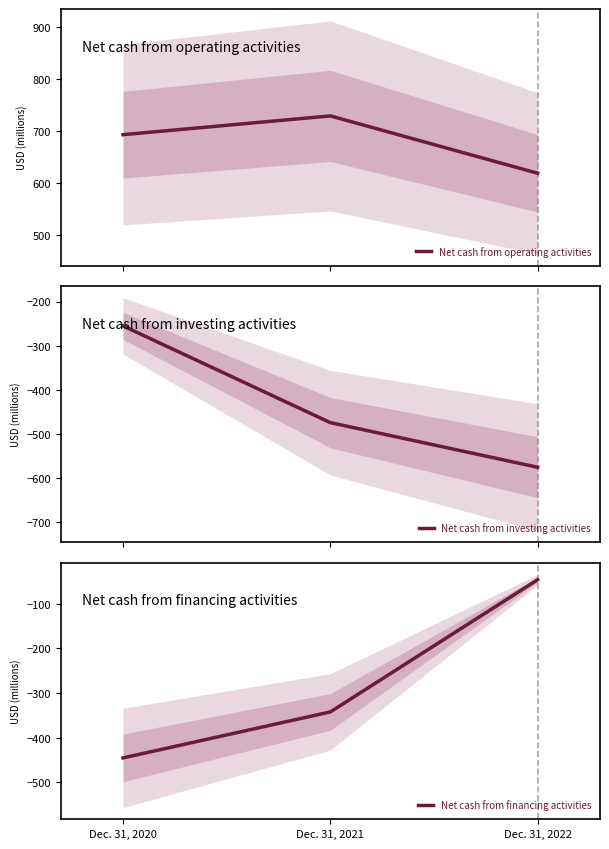

At which label does Net cash from operating activities first exceed 693?

Dec. 31, 2021